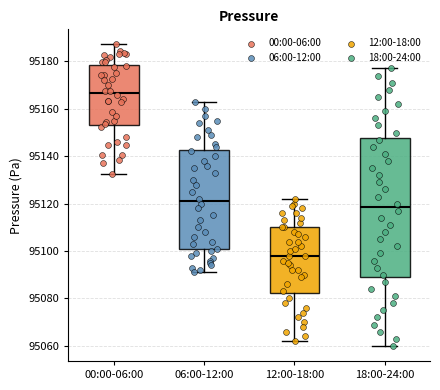

Where does the upper whisker of the box for 18:00-24:00 end on the y-axis? The values are not printed on the chart, so give them approximately, as read against the axis.

95178